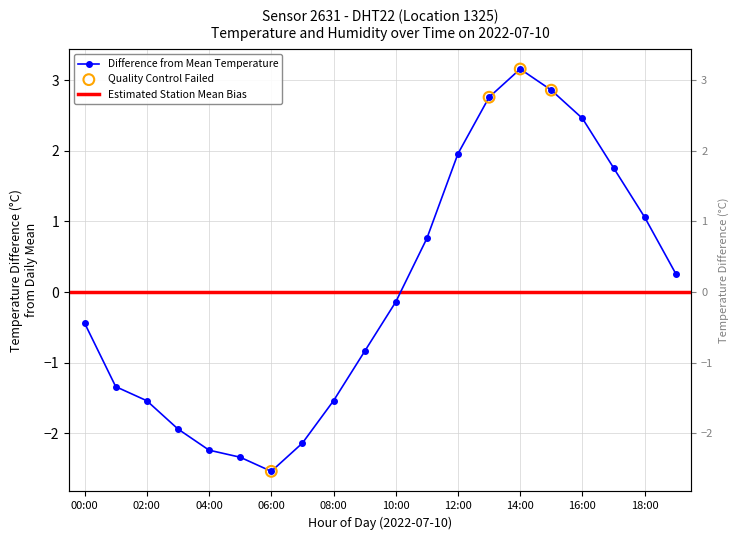

Which has a higher value, 13 or 18?

13